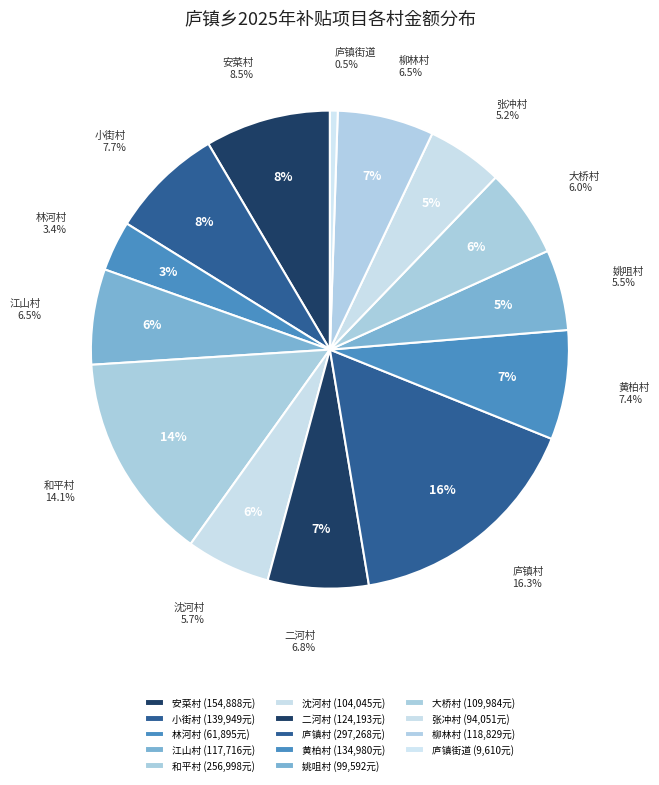

Rank the categories by value from highest to lowest.

庐镇村, 和平村, 安菜村, 小街村, 黄柏村, 二河村, 柳林村, 江山村, 大桥村, 沈河村, 姚咀村, 张冲村, 林河村, 庐镇街道